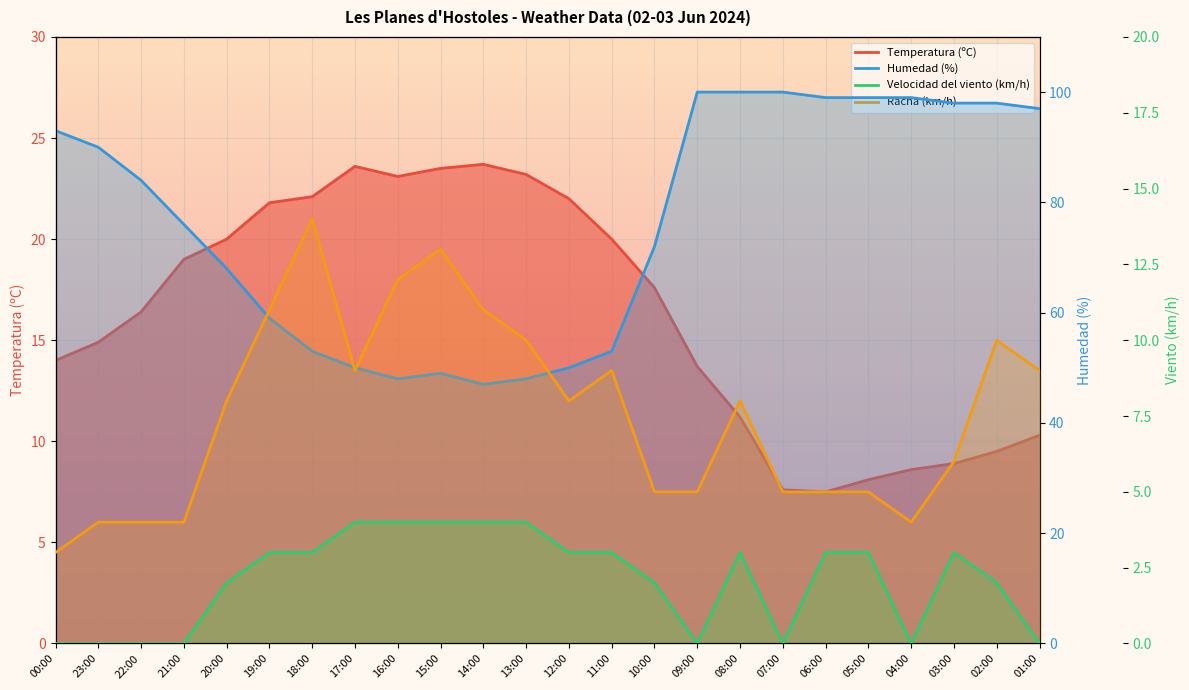

Reading left to right, extract all data points from this chart.

Temperatura (ºC): 14.0	14.9	16.4	19.0	20.0	21.8	22.1	23.6	23.1	23.5	23.7	23.2	22.0	20.0	17.6	13.7	11.2	7.6	7.5	8.1	8.6	8.9	9.5	10.3
Humedad (%): 93.0	90.0	84.0	76.0	68.0	59.0	53.0	50.0	48.0	49.0	47.0	48.0	50.0	53.0	72.0	100.0	100.0	100.0	99.0	99.0	99.0	98.0	98.0	97.0
Velocidad del viento (km/h): 0.0	0.0	0.0	0.0	2.0	3.0	3.0	4.0	4.0	4.0	4.0	4.0	3.0	3.0	2.0	0.0	3.0	0.0	3.0	3.0	0.0	3.0	2.0	0.0
Racha (km/h): 3.0	4.0	4.0	4.0	8.0	11.0	14.0	9.0	12.0	13.0	11.0	10.0	8.0	9.0	5.0	5.0	8.0	5.0	5.0	5.0	4.0	6.0	10.0	9.0